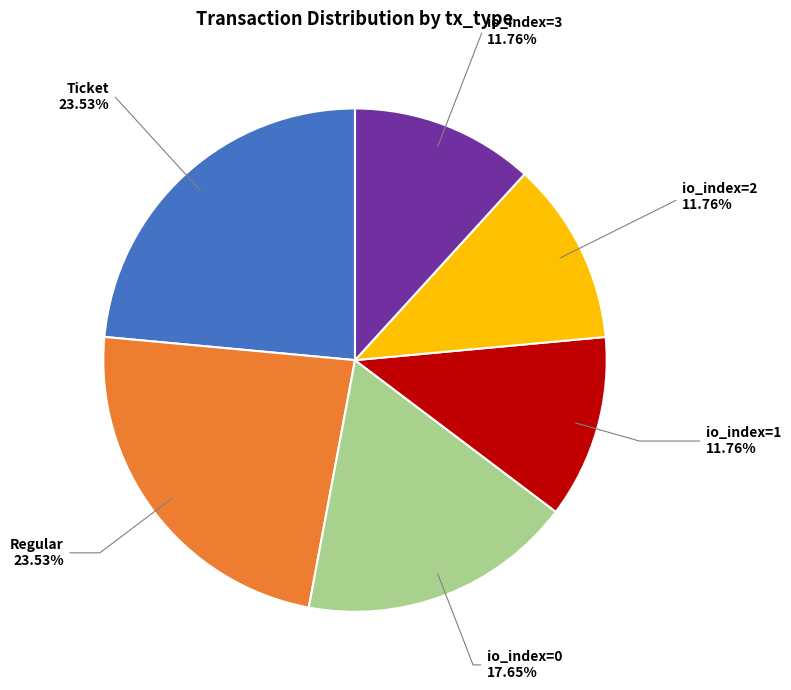

To the nearest percent, what is the average slice percentage?

17%